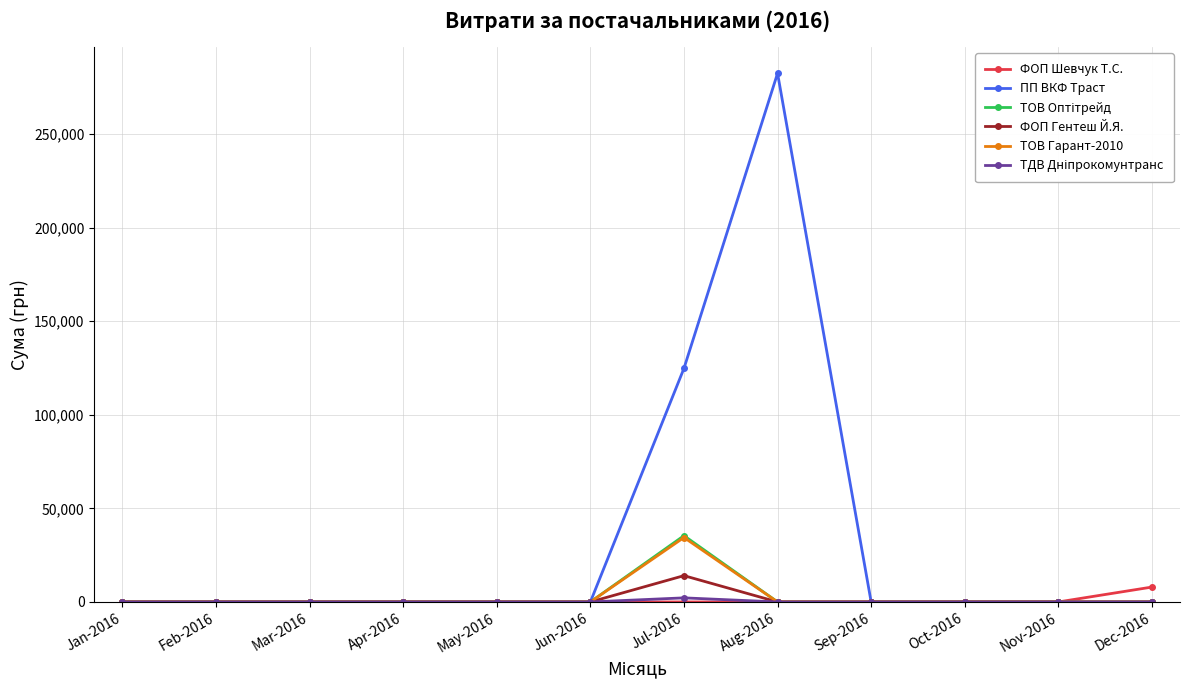

The value of ПП ВКФ Траст at Apr-2016 is 0.0. True or false?

True